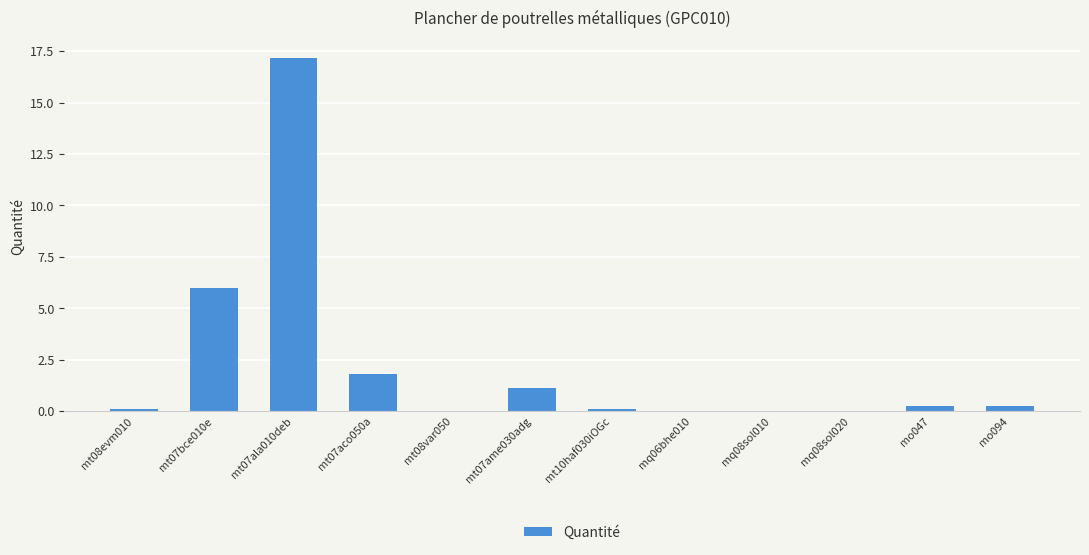

The value at mt07ala010deb is 4.8. True or false?

False